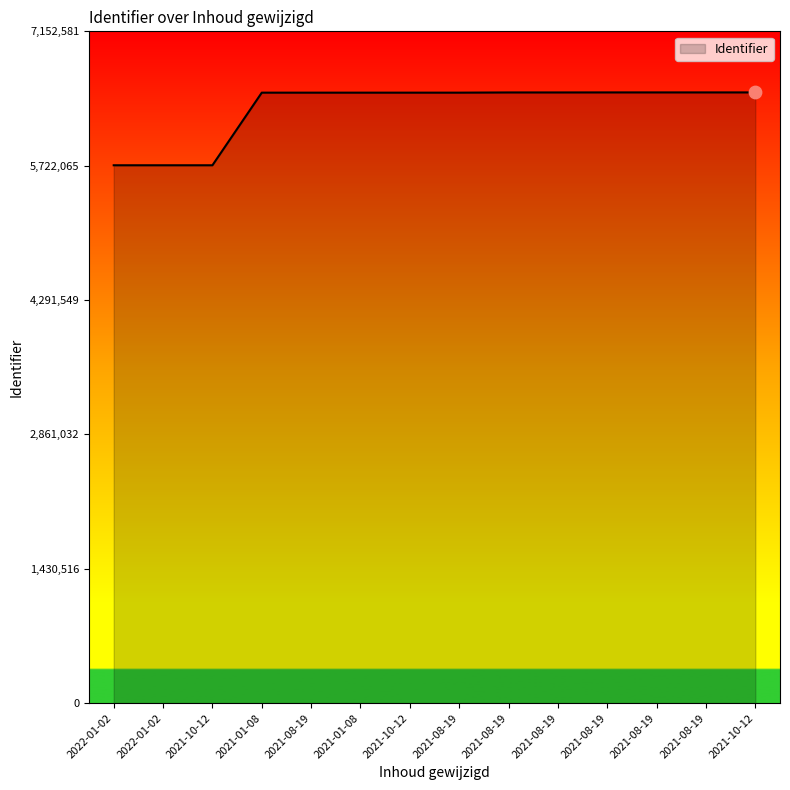

Between 2021-08-19 and 2021-08-19, which is larger?

2021-08-19